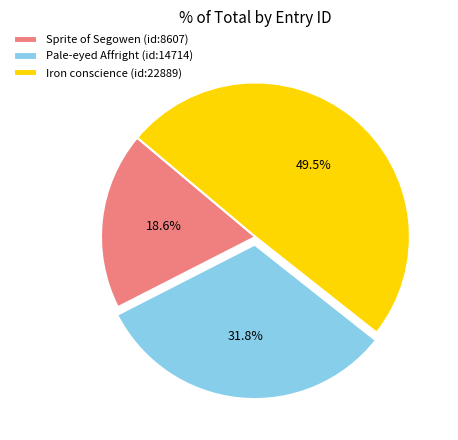

How many segments does this pie chart have?

3